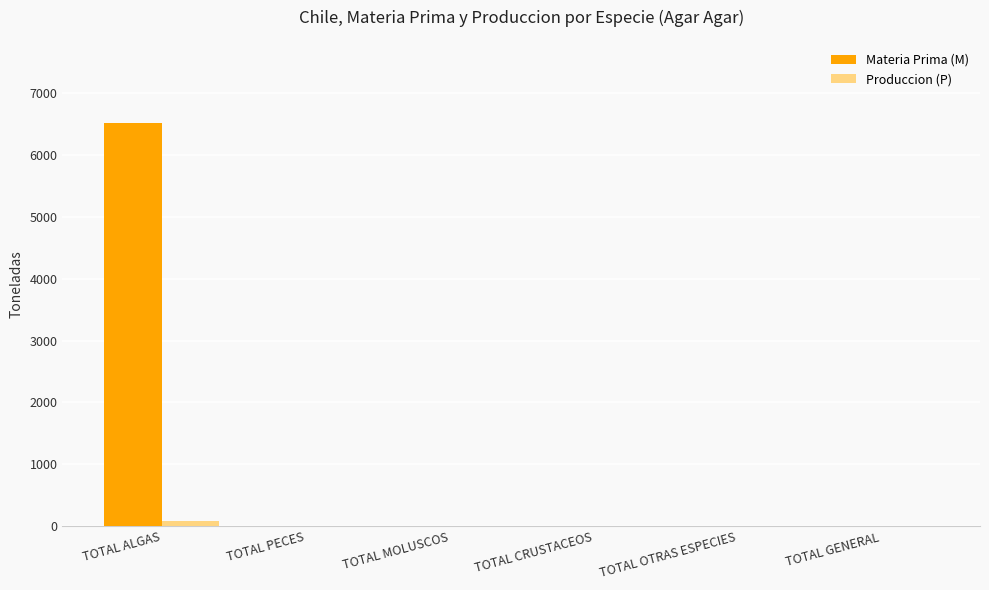

At which category is the sum across all series the highest?

TOTAL ALGAS